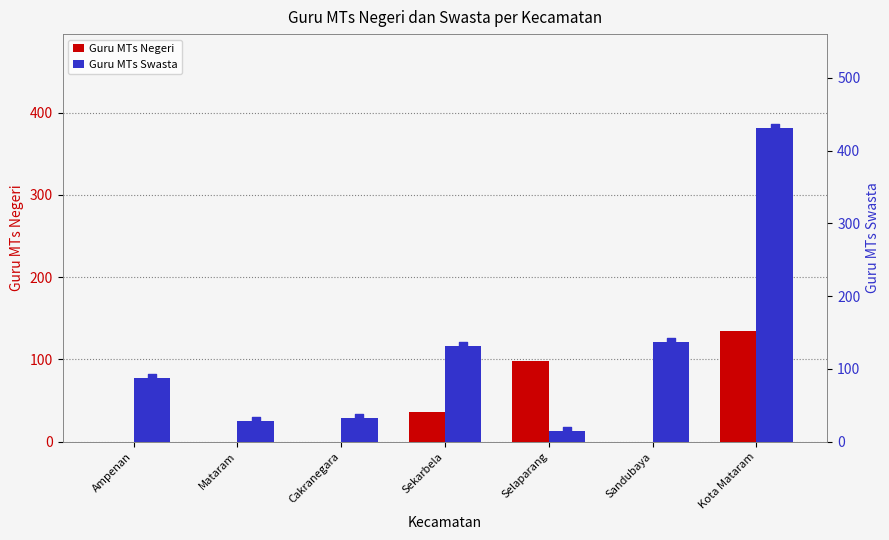

Which series has the widest spread of Y values?

Guru MTs Swasta